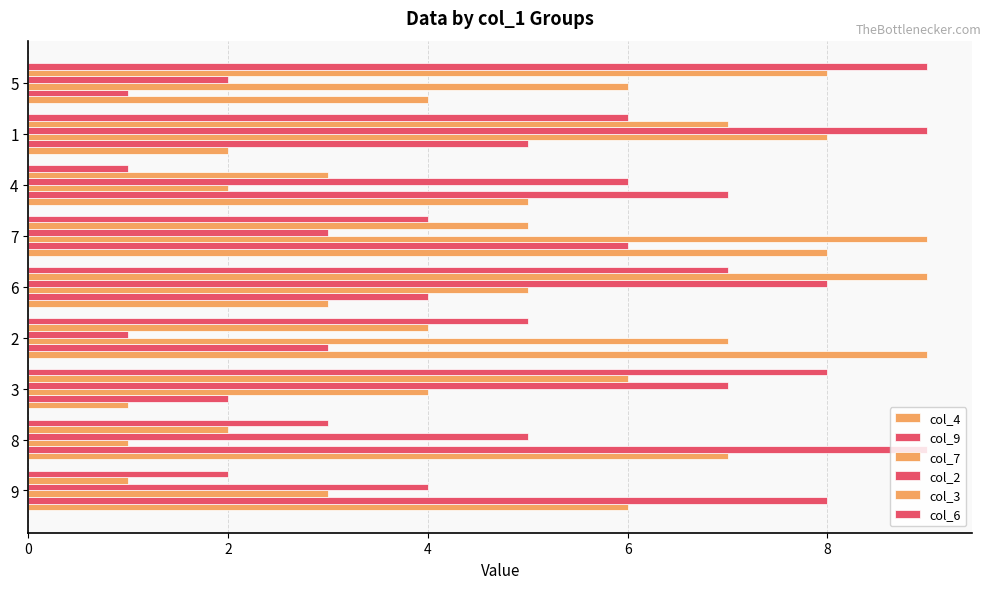

How many data points does each series have?

9